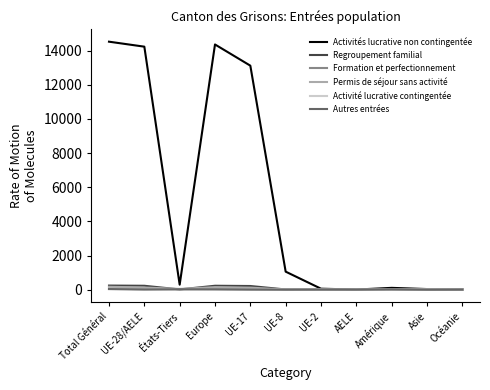

Which label corresponds to the largest value in the chart?

Total Général